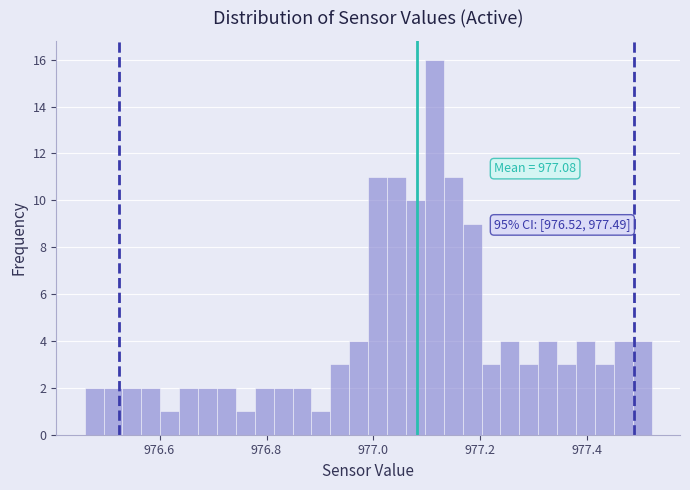

Around what value on the x-axis is the tallest bar? Give the approximate position of its centre, as read against the axis.

977.12